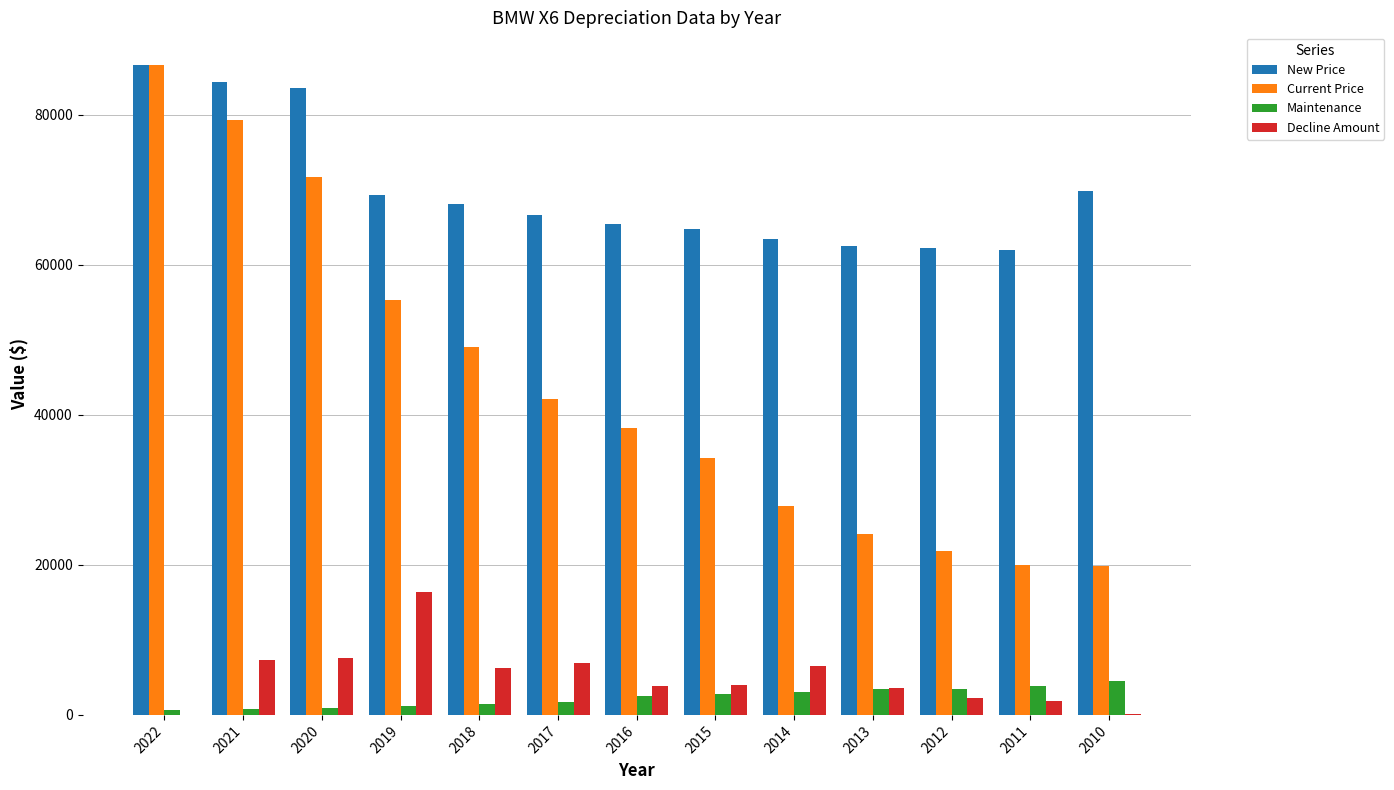

How many series are shown in this chart?

4